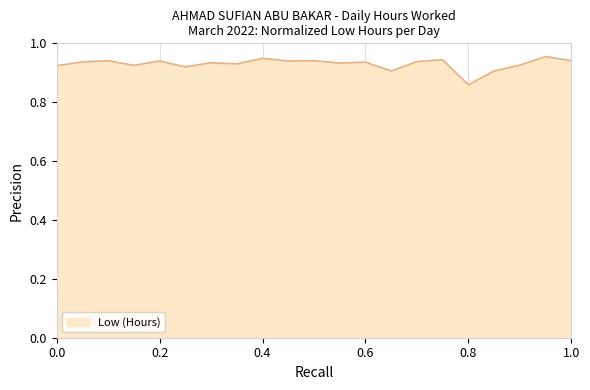

How many lines are shown in the chart?

1